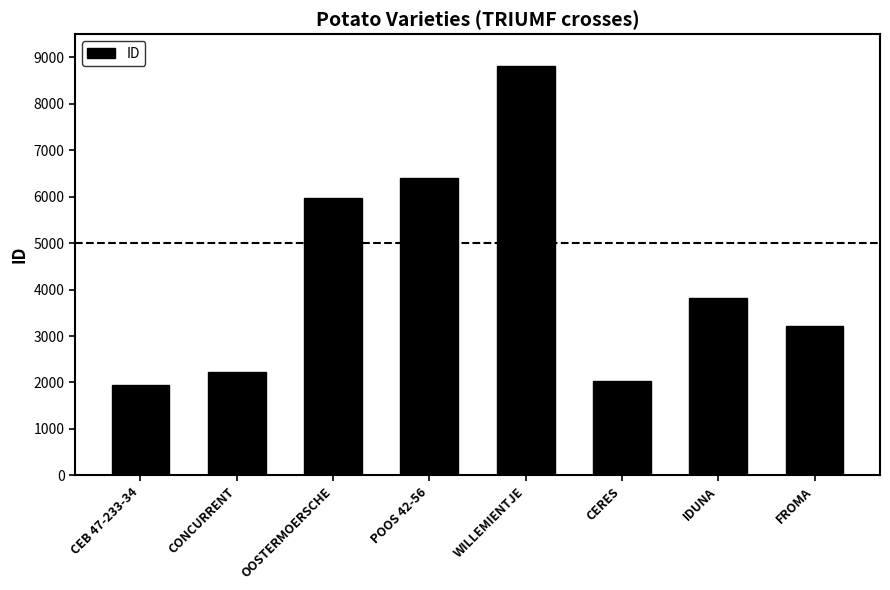

Which category has the highest value across all series?

WILLEMIENTJE